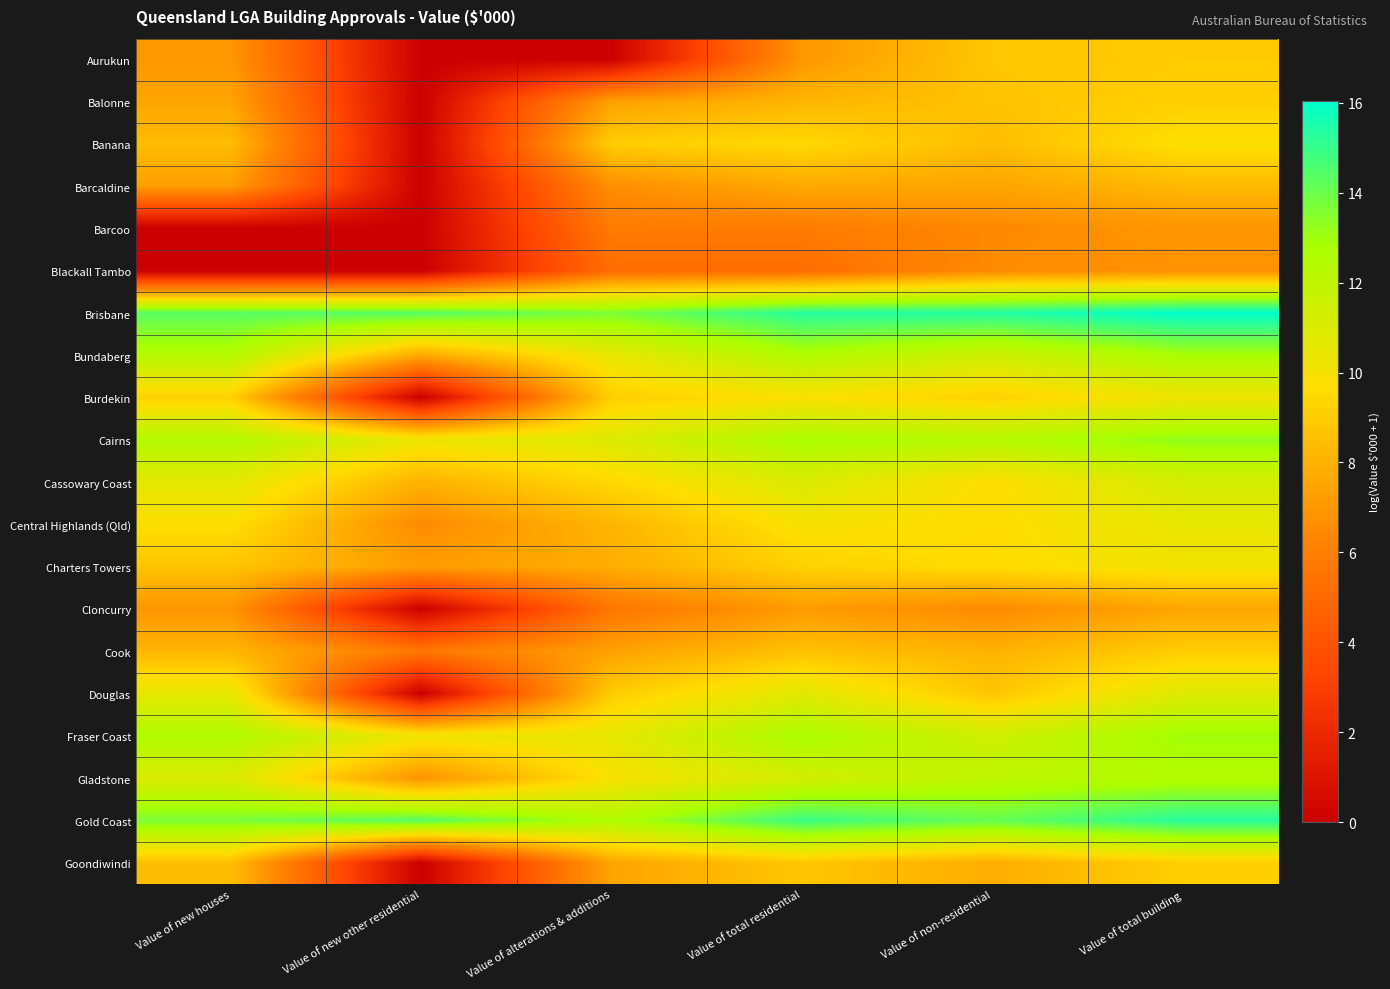

Reading right to left, extract all data points from this chart.

Aurukun: Value of total building=9.0	Value of non-residential=8.8	Value of total residential=7.0	Value of alterations & additions=0.0	Value of new other residential=0.0	Value of new houses=7.0
Balonne: Value of total building=9.1	Value of non-residential=8.7	Value of total residential=8.1	Value of alterations & additions=7.4	Value of new other residential=0.0	Value of new houses=7.5
Banana: Value of total building=9.8	Value of non-residential=8.4	Value of total residential=9.5	Value of alterations & additions=9.1	Value of new other residential=0.0	Value of new houses=8.4
Barcaldine: Value of total building=8.3	Value of non-residential=7.5	Value of total residential=7.7	Value of alterations & additions=6.7	Value of new other residential=0.0	Value of new houses=7.3
Barcoo: Value of total building=6.9	Value of non-residential=6.5	Value of total residential=5.8	Value of alterations & additions=5.8	Value of new other residential=0.0	Value of new houses=0.0
Blackall Tambo: Value of total building=6.8	Value of non-residential=6.6	Value of total residential=5.1	Value of alterations & additions=5.1	Value of new other residential=0.0	Value of new houses=0.0
Brisbane: Value of total building=16.0	Value of non-residential=15.4	Value of total residential=15.3	Value of alterations & additions=13.7	Value of new other residential=14.4	Value of new houses=14.4
Bundaberg: Value of total building=12.8	Value of non-residential=11.4	Value of total residential=12.5	Value of alterations & additions=10.5	Value of new other residential=7.7	Value of new houses=12.4
Burdekin: Value of total building=10.2	Value of non-residential=9.2	Value of total residential=9.8	Value of alterations & additions=9.1	Value of new other residential=0.0	Value of new houses=9.1
Cairns: Value of total building=13.3	Value of non-residential=12.4	Value of total residential=12.8	Value of alterations & additions=10.9	Value of new other residential=10.3	Value of new houses=12.5
Cassowary Coast: Value of total building=11.2	Value of non-residential=9.7	Value of total residential=11.0	Value of alterations & additions=9.5	Value of new other residential=8.0	Value of new houses=10.7
Central Highlands (Qld): Value of total building=10.5	Value of non-residential=9.7	Value of total residential=10.0	Value of alterations & additions=8.1	Value of new other residential=6.5	Value of new houses=9.7
Charters Towers: Value of total building=10.1	Value of non-residential=9.6	Value of total residential=9.2	Value of alterations & additions=7.8	Value of new other residential=7.2	Value of new houses=8.7
Cloncurry: Value of total building=7.6	Value of non-residential=6.5	Value of total residential=7.2	Value of alterations & additions=5.6	Value of new other residential=0.0	Value of new houses=6.9
Cook: Value of total building=9.1	Value of non-residential=8.0	Value of total residential=8.6	Value of alterations & additions=7.4	Value of new other residential=5.6	Value of new houses=8.2
Douglas: Value of total building=10.9	Value of non-residential=8.7	Value of total residential=10.8	Value of alterations & additions=9.0	Value of new other residential=0.0	Value of new houses=10.6
Fraser Coast: Value of total building=13.0	Value of non-residential=11.4	Value of total residential=12.8	Value of alterations & additions=10.5	Value of new other residential=10.2	Value of new houses=12.6
Gladstone: Value of total building=12.4	Value of non-residential=12.1	Value of total residential=11.3	Value of alterations & additions=9.9	Value of new other residential=6.8	Value of new houses=11.0
Gold Coast: Value of total building=15.3	Value of non-residential=14.1	Value of total residential=14.9	Value of alterations & additions=12.6	Value of new other residential=14.4	Value of new houses=13.7
Goondiwindi: Value of total building=9.1	Value of non-residential=7.8	Value of total residential=8.8	Value of alterations & additions=7.5	Value of new other residential=0.0	Value of new houses=8.5